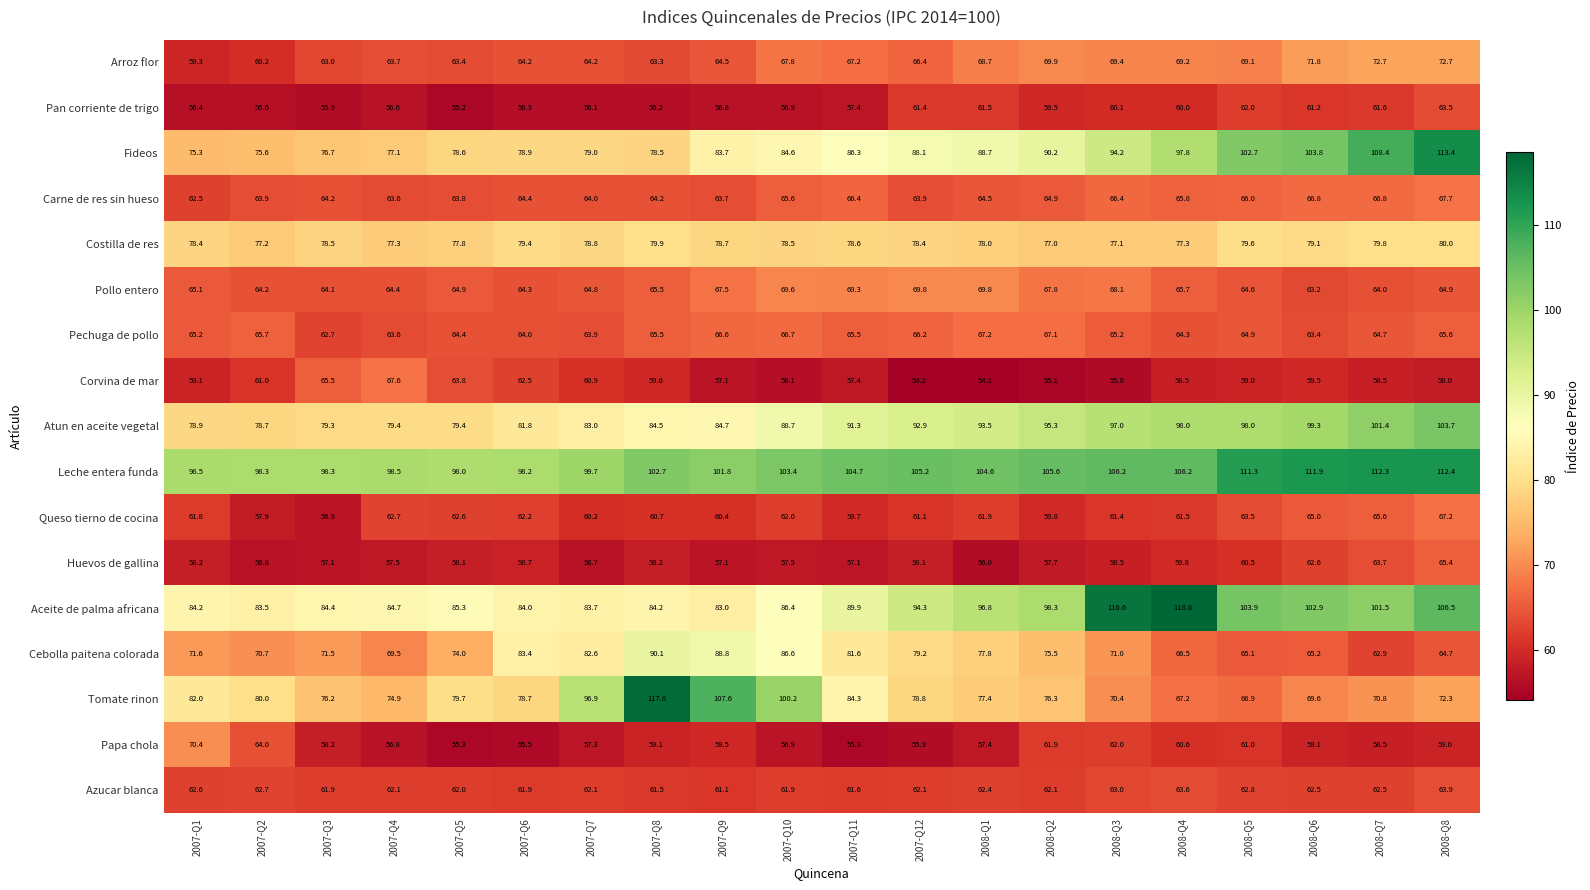

Between 2007-Q1 and 2008-Q4, which series saw the biggest shift?

Aceite de palma africana